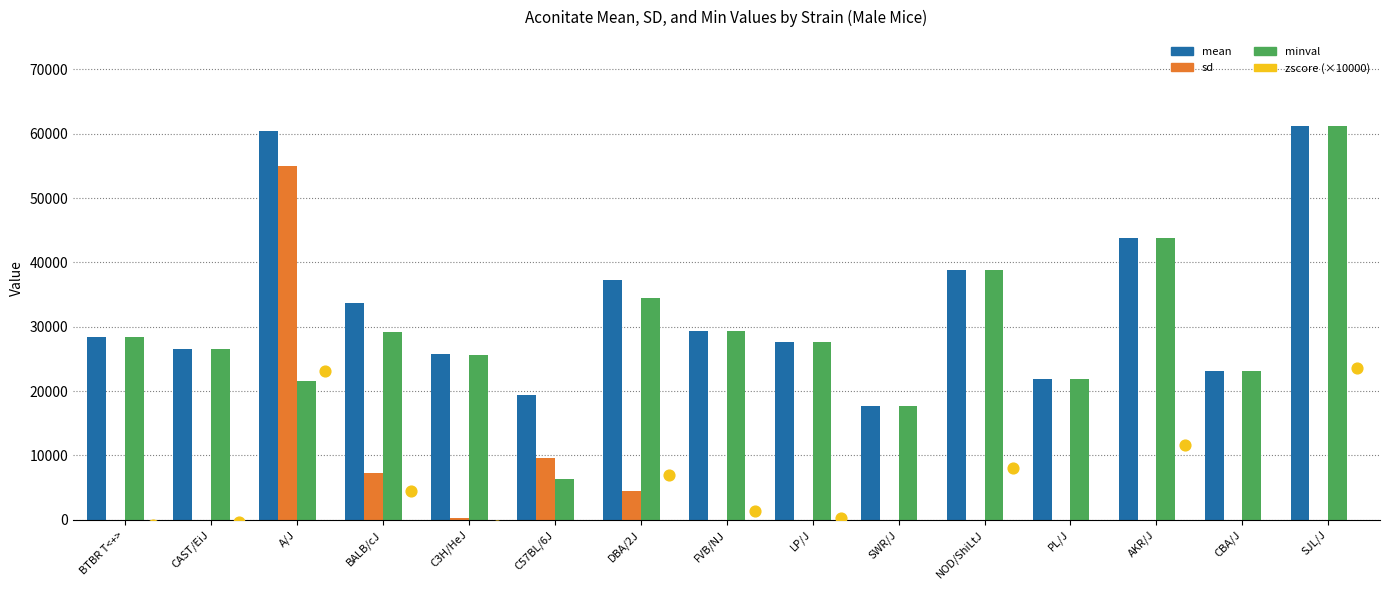

Which series contains the lowest Y value?

zscore (×10000)